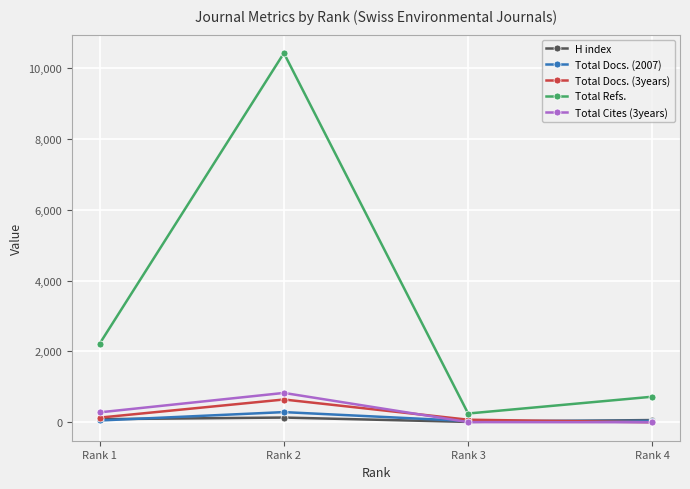

How many lines are shown in the chart?

5